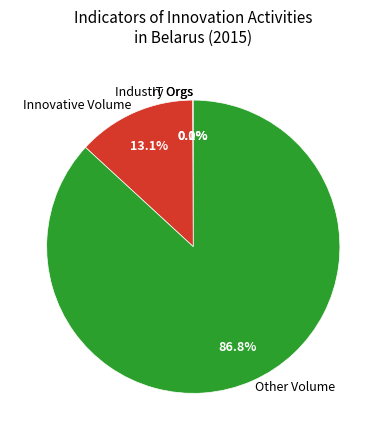

What is the majority slice?

Other Volume